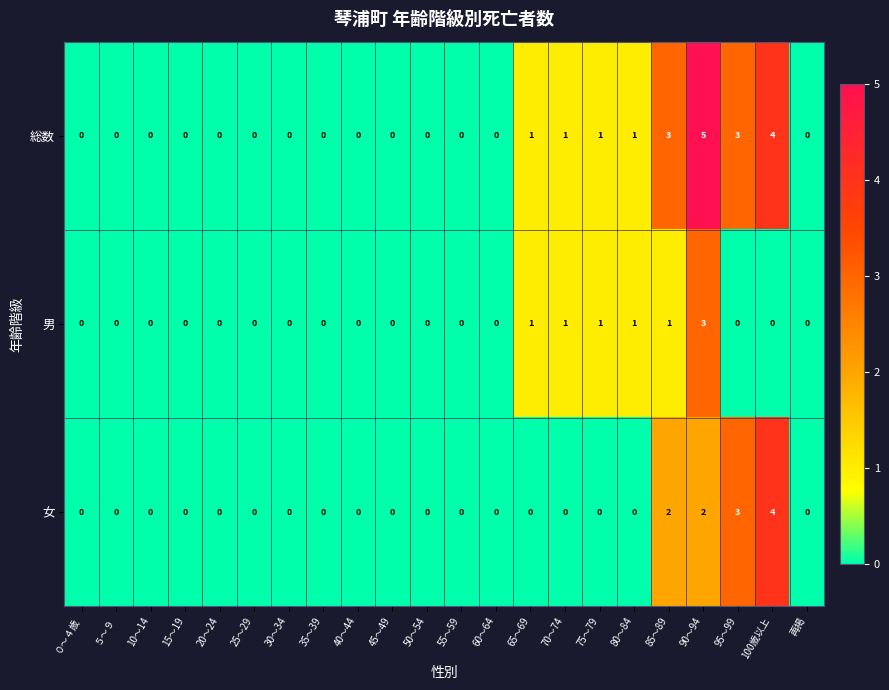

At 85～89, list the series in order from largest to smallest.

総数, 女, 男